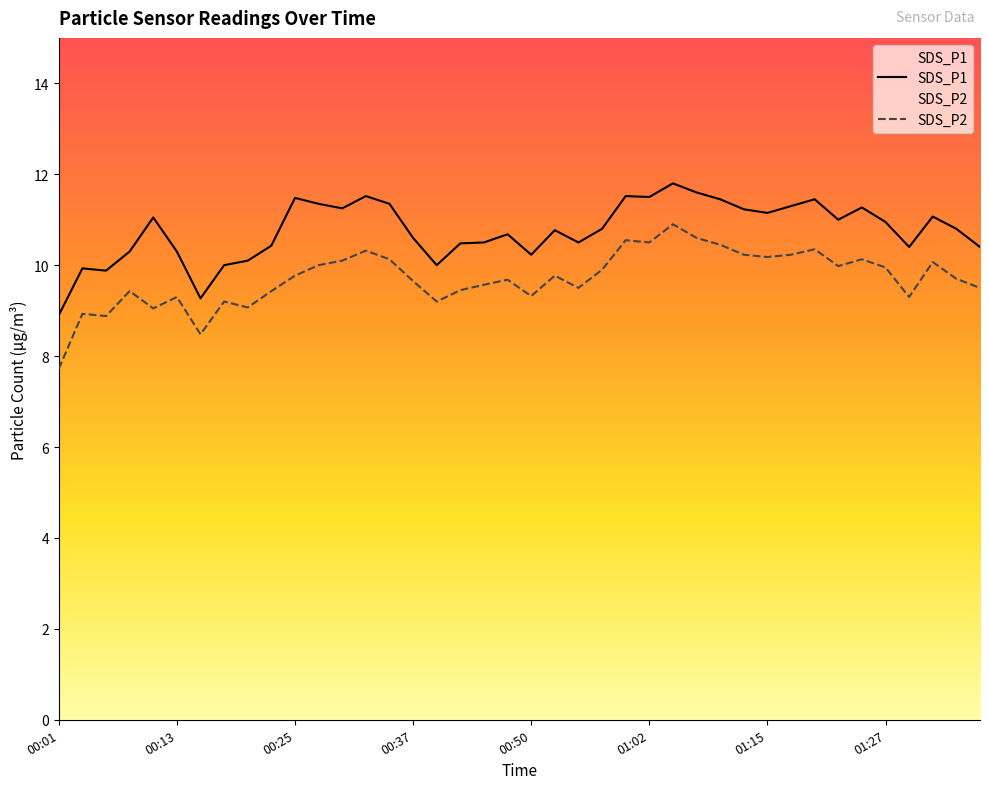

Is this an area chart (filled region under the line)?

No